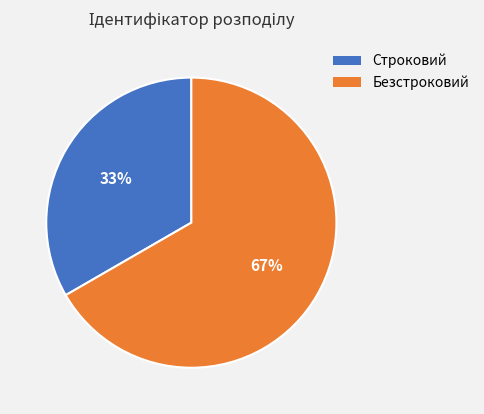

Rank the categories by value from lowest to highest.

Строковий, Безстроковий